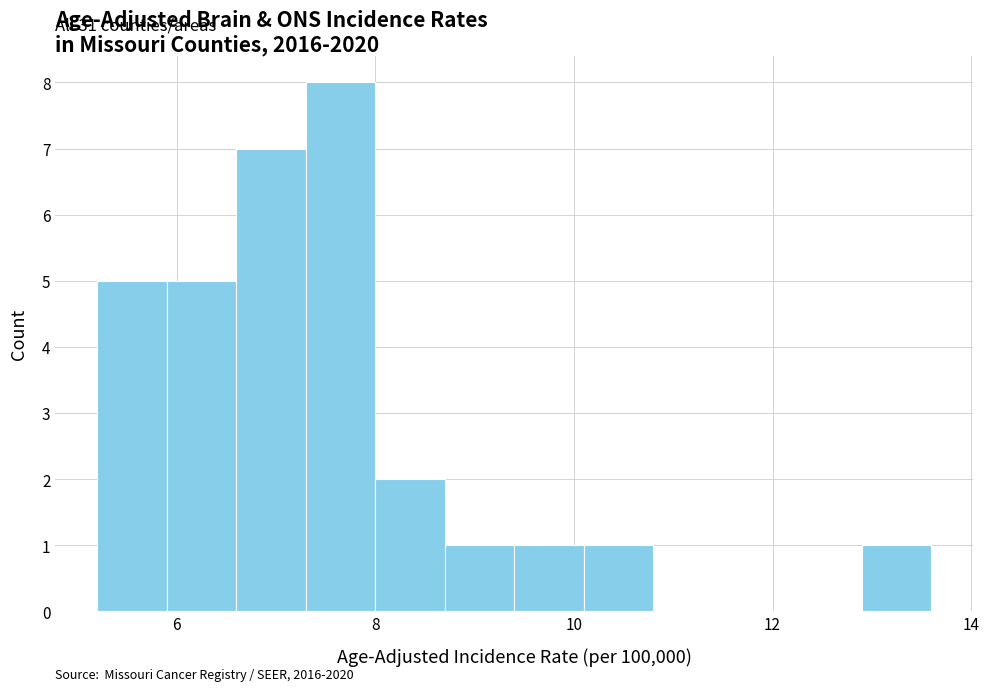

Read against the x-axis, roughly where is the centre of the tallest bar?

7.6